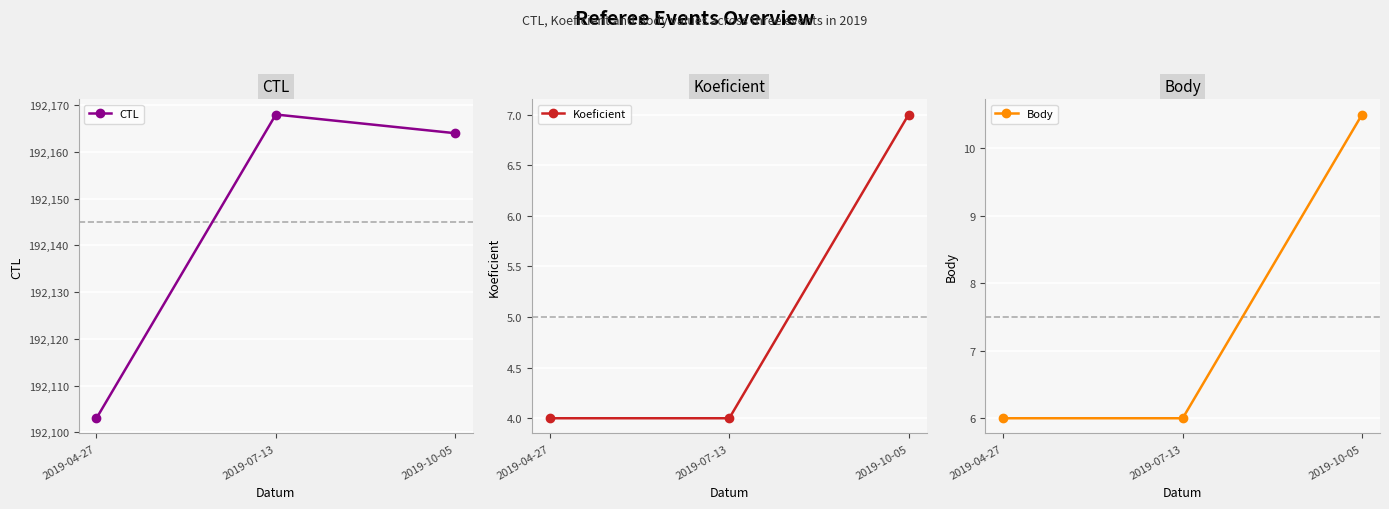

Reading right to left, extract all data points from this chart.

CTL: 192164.0	192168.0	192103.0
Koeficient: 7.0	4.0	4.0
Body: 10.5	6.0	6.0